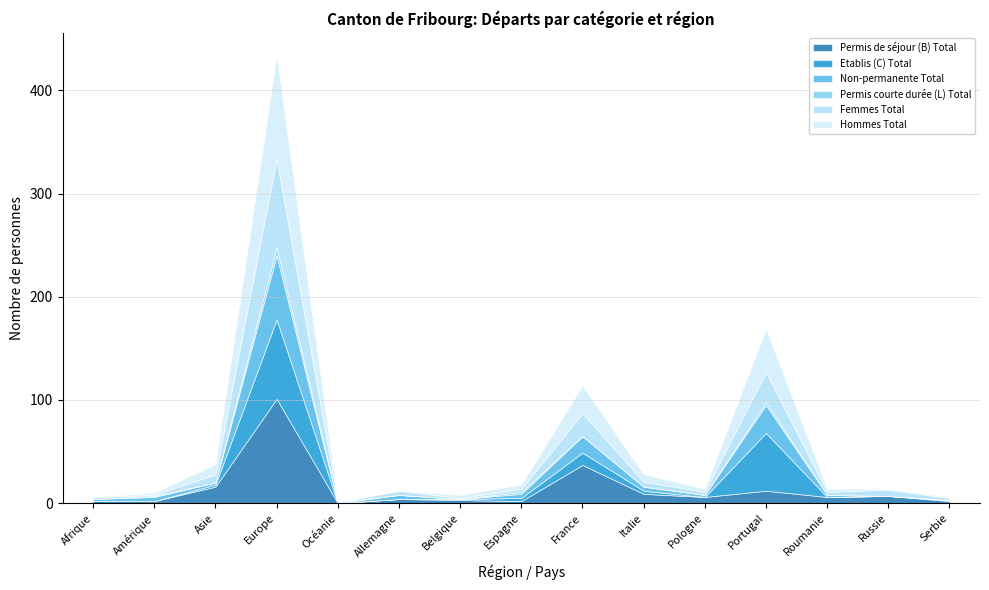

What position from the right is Pologne?

5